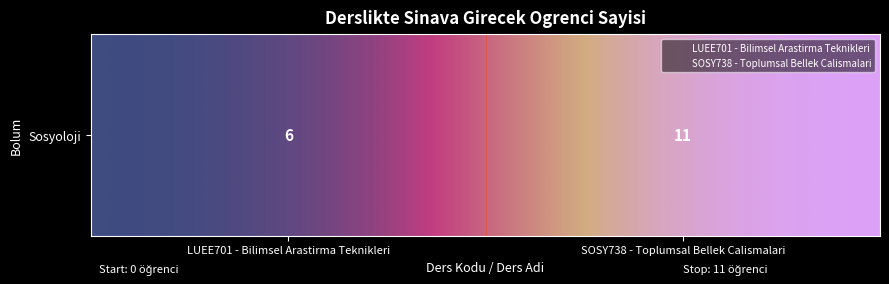

What is the difference between the maximum and minimum values?

1